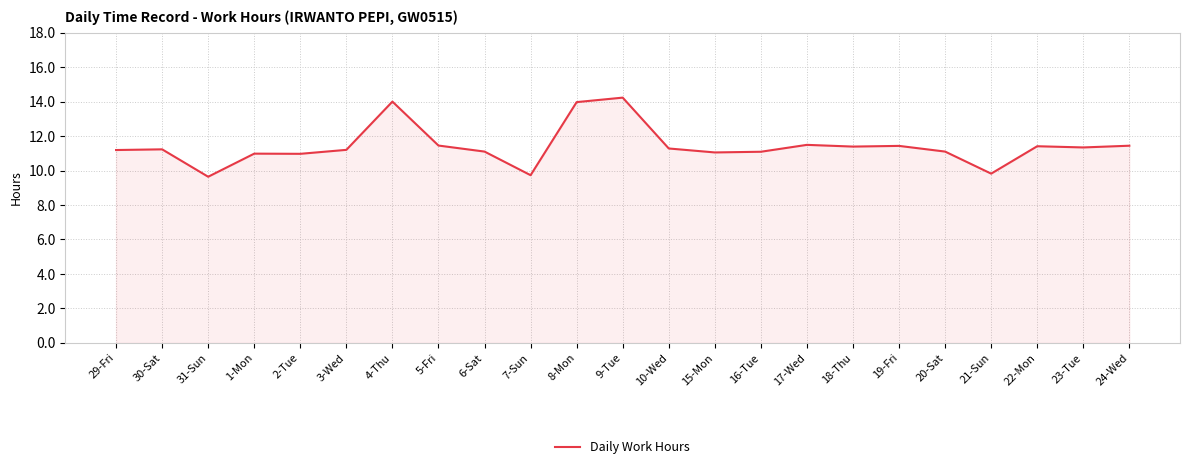

What is the sum of all values?

262.5